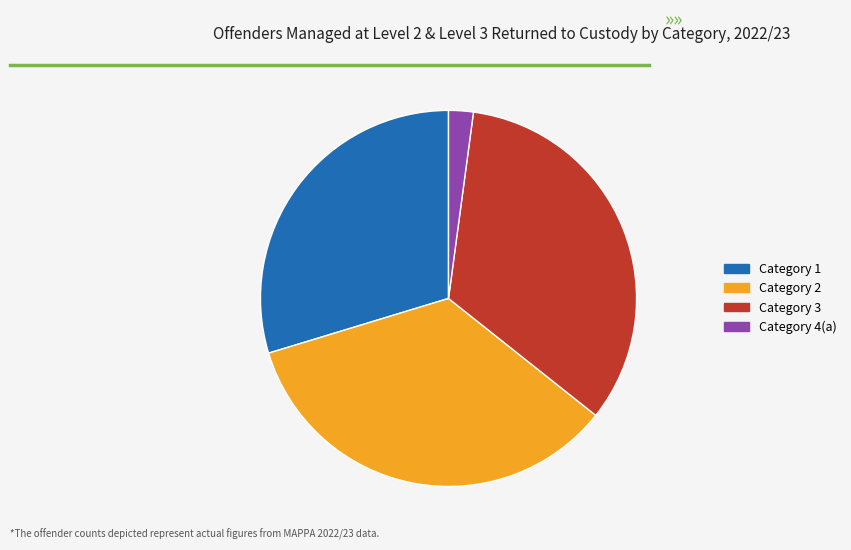

Count the number of slices in the pie.

4